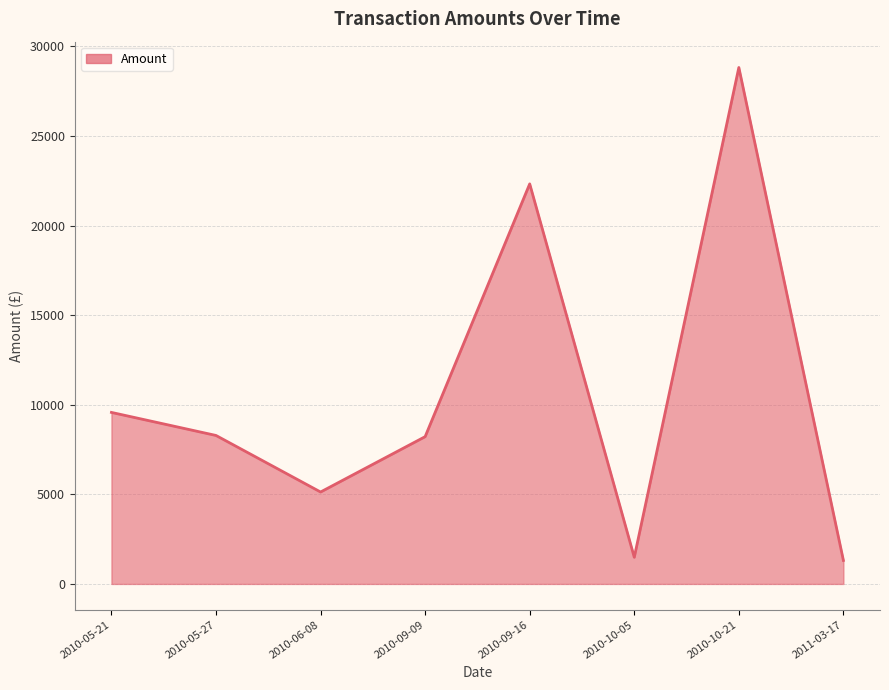

Approximately how many times larger is the value at 2010-05-27 compared to 2011-03-17?

6.3